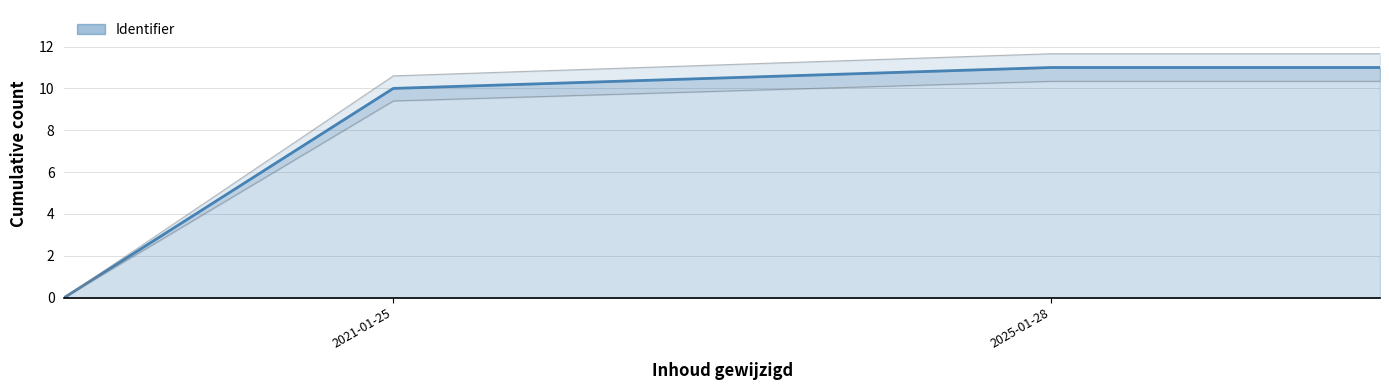

At which category does the chart reach its peak across all series?

2025-01-28